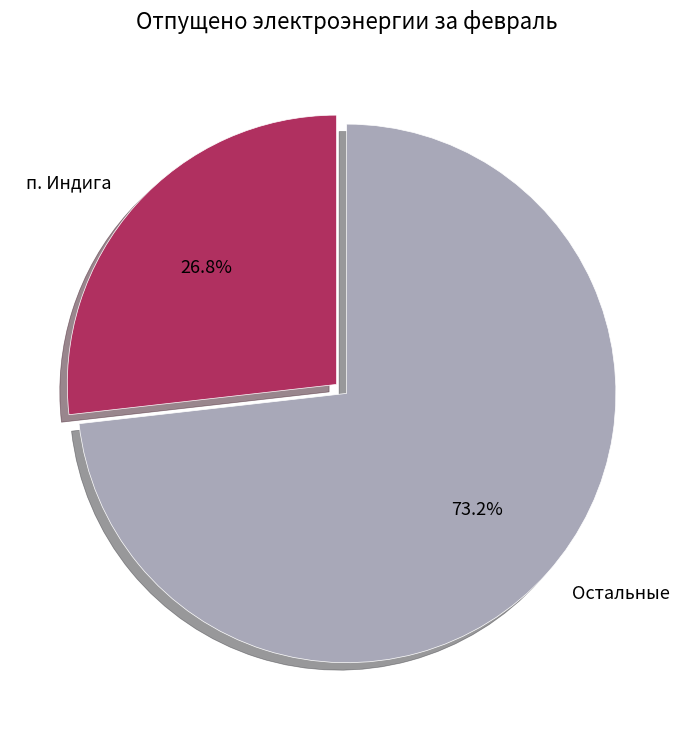

Rank the categories by value from highest to lowest.

Остальные, п. Индига